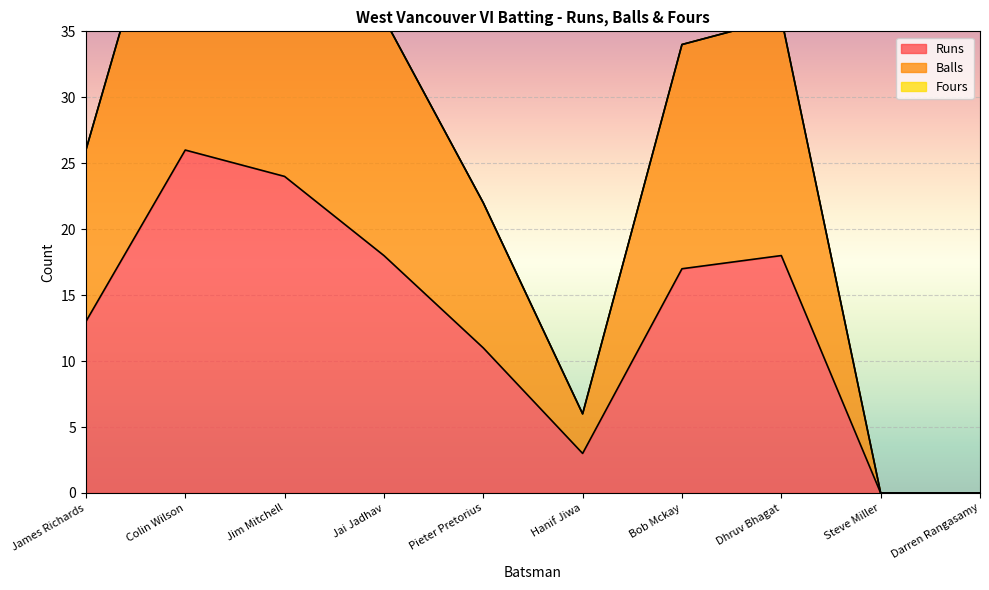

Which has a higher value, Steve Miller or Hanif Jiwa?

Hanif Jiwa